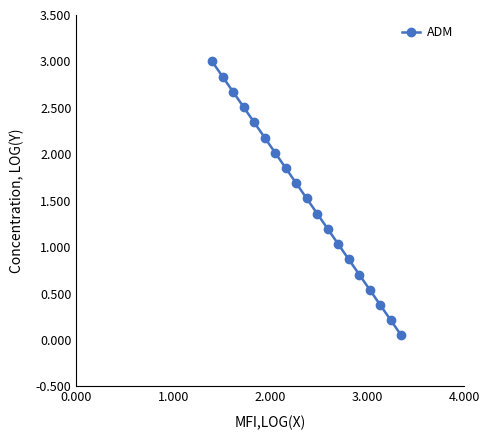

What is the value of the 14th point from the left?

0.9